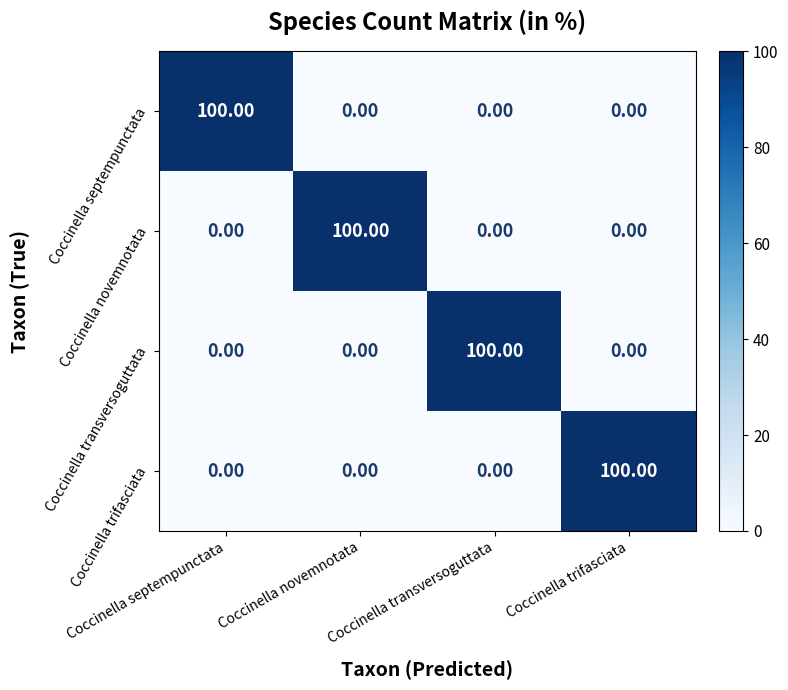

What is the sum of all Coccinella novemnotata values?

100